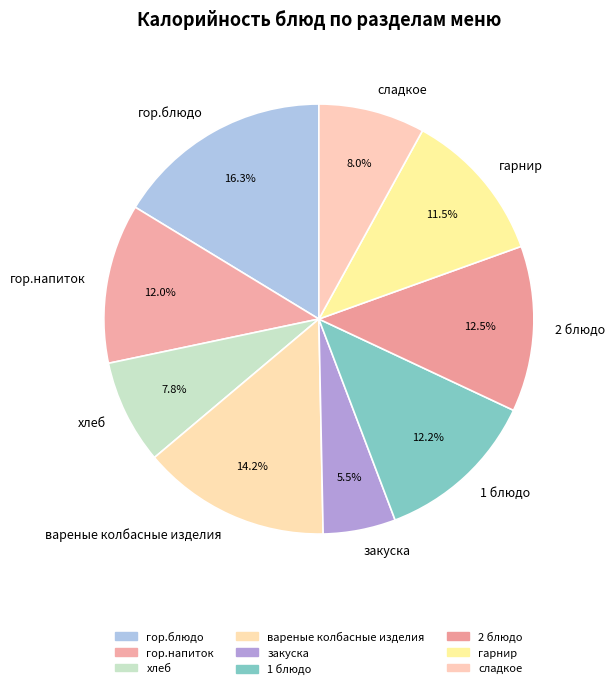

Count the number of slices in the pie.

9